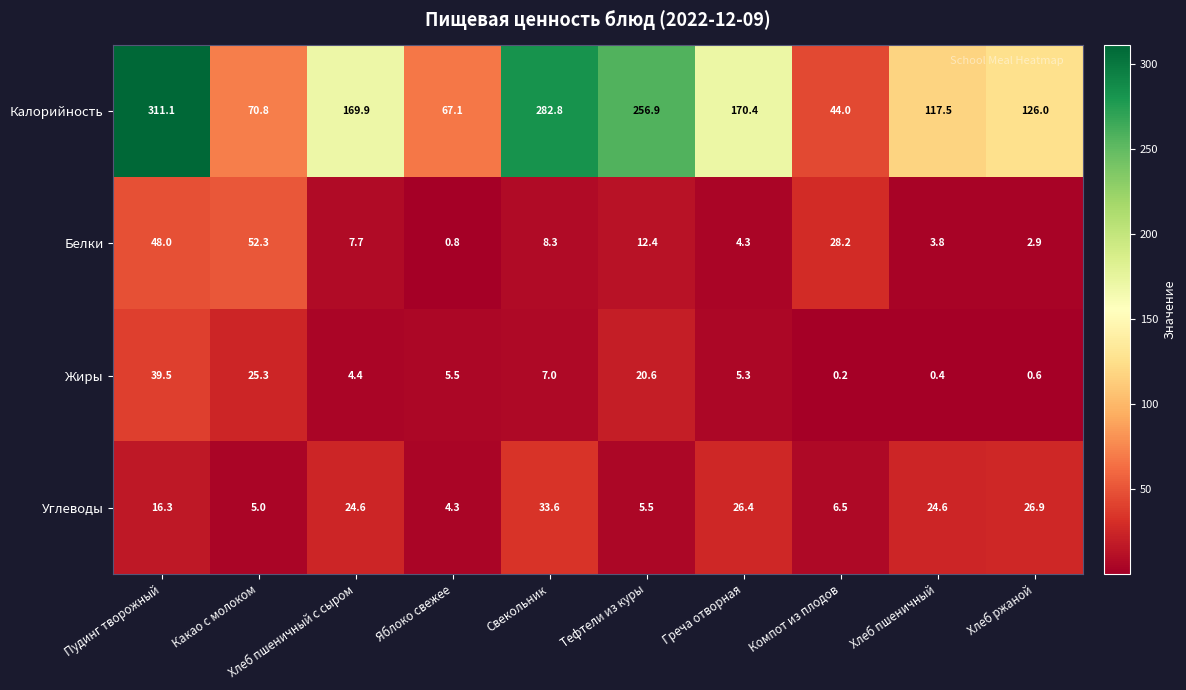

Rank the series by their maximum value, from highest to lowest.

Калорийность, Белки, Жиры, Углеводы